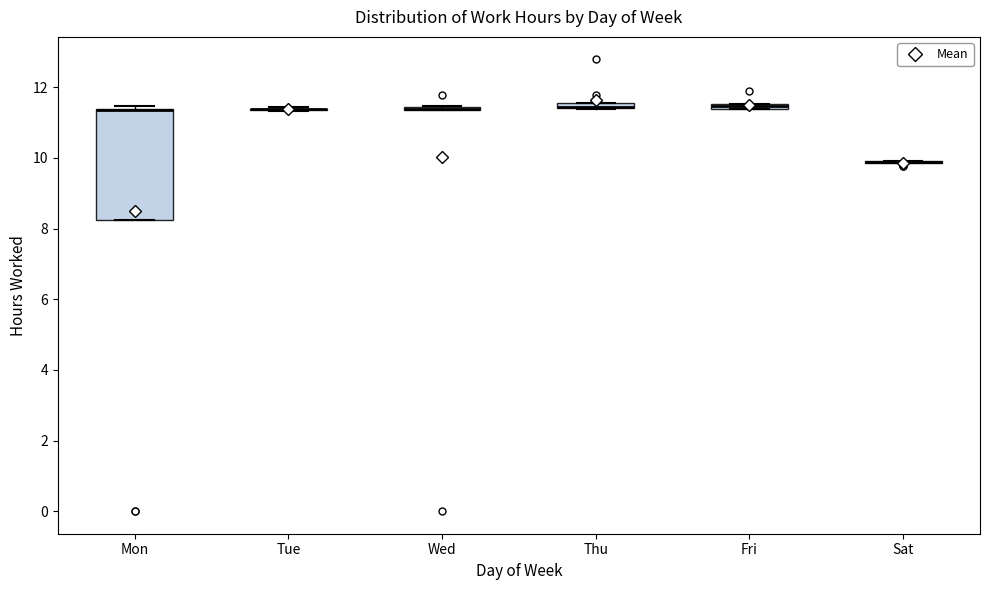

Which box is the tallest, from its lower edge to its upper edge?

Mon